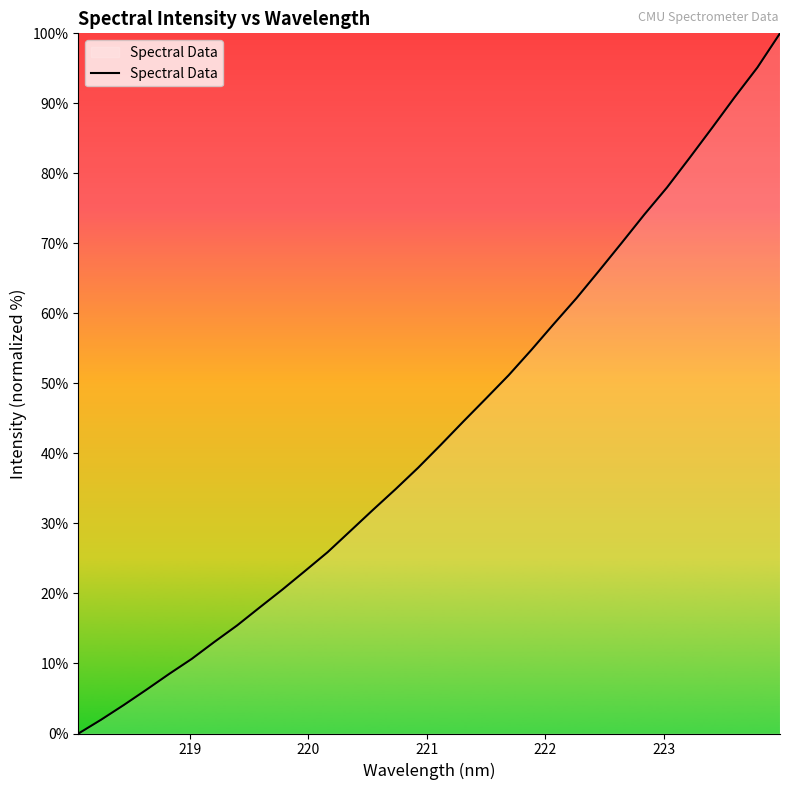

What is the difference between the maximum and minimum values?

100.0